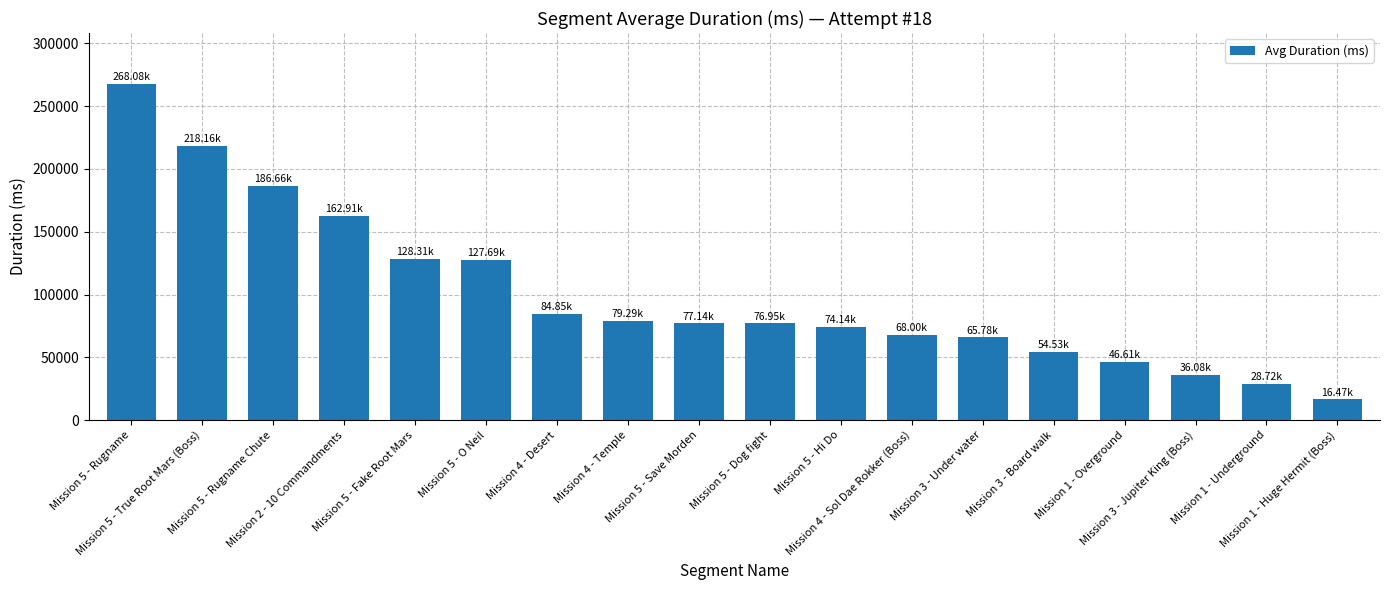

What is the difference between the second highest and minimum values?

201687